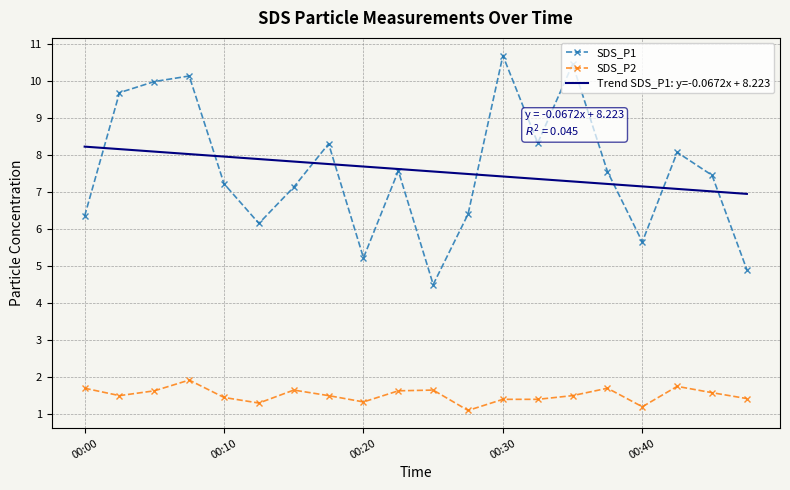

Rank the series by their maximum value, from highest to lowest.

SDS_P1, Trend SDS_P1: y=-0.0672x + 8.223, SDS_P2